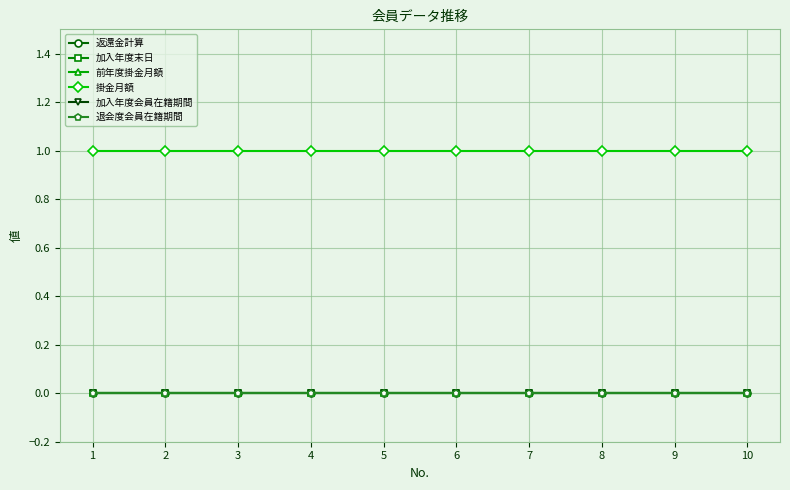

Reading left to right, transcribe all the data shown in this chart.

返還金計算: 0	0	0	0	0	0	0	0	0	0
加入年度末日: 0	0	0	0	0	0	0	0	0	0
前年度掛金月額: 0	0	0	0	0	0	0	0	0	0
掛金月額: 1	1	1	1	1	1	1	1	1	1
加入年度会員在籍期間: 0	0	0	0	0	0	0	0	0	0
退会度会員在籍期間: 0	0	0	0	0	0	0	0	0	0